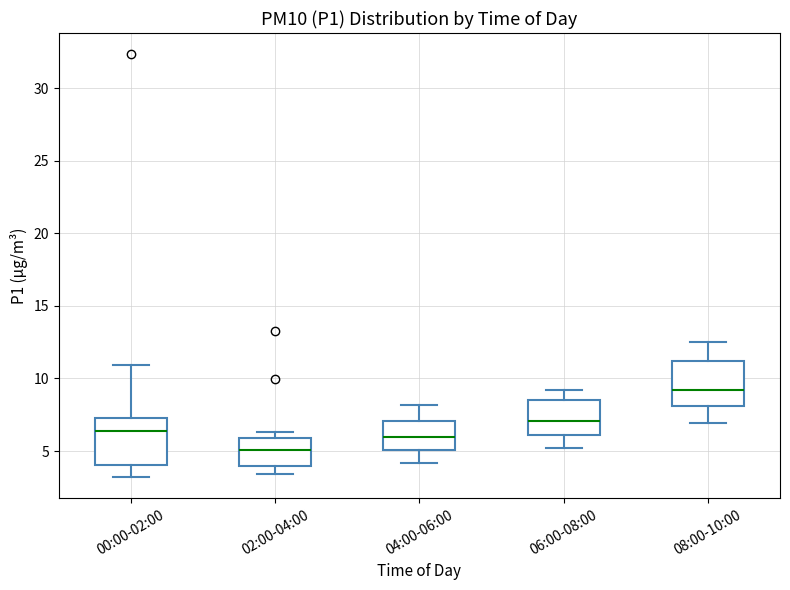

Reading left to right, read every box against the y-axis: the position of its median line, the range the box covers, and the ends of its whiskers. The values are not printed on the chart, so give them approximately, as read against the axis.

00:00-02:00: median 6.5, box 4.0 to 7.5, whiskers 3.0 to 11.0
02:00-04:00: median 5.0, box 4.0 to 6.0, whiskers 3.5 to 6.5
04:00-06:00: median 6.0, box 5.0 to 7.0, whiskers 4.0 to 8.0
06:00-08:00: median 7.0, box 6.0 to 8.5, whiskers 5.0 to 9.0
08:00-10:00: median 9.0, box 8.0 to 11.0, whiskers 7.0 to 12.5